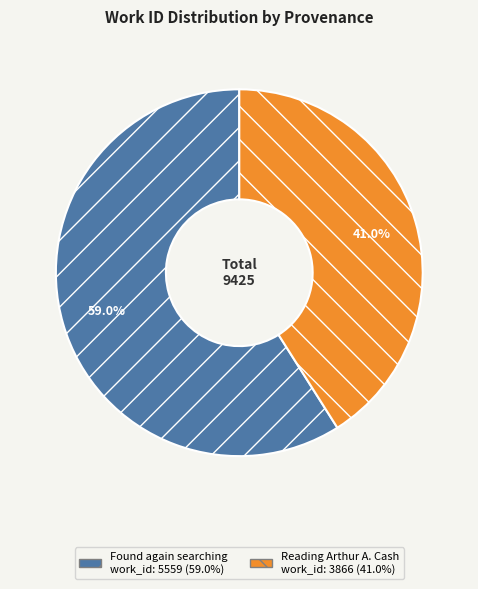

To the nearest percent, what percentage of the pie is Reading Arthur A. Cash?

41%